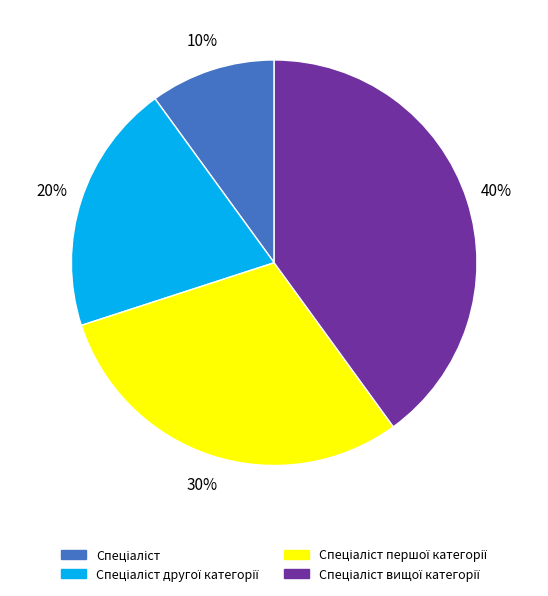

To the nearest percent, what is the average slice percentage?

25%